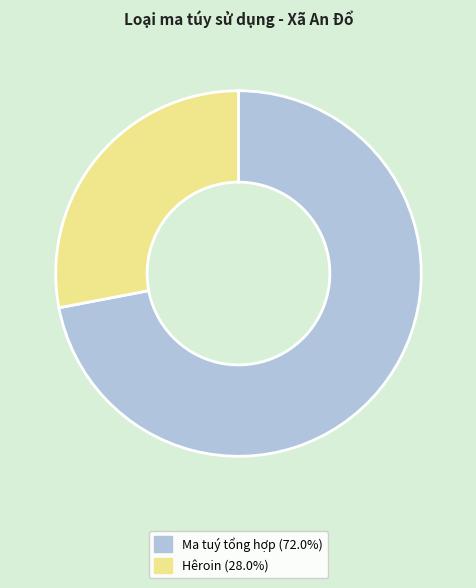

Is there a majority slice in this chart?

Yes